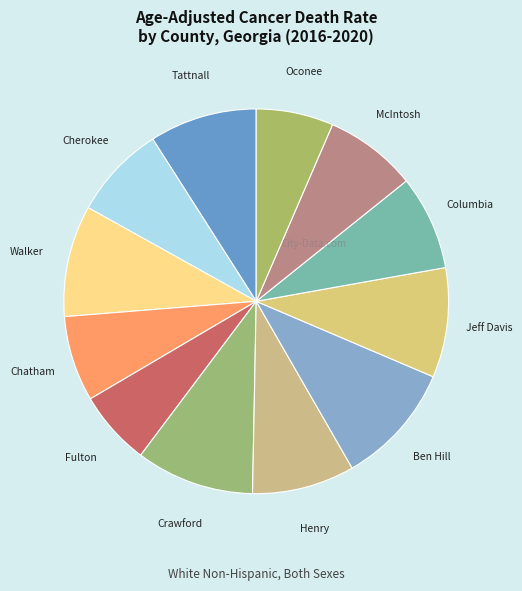

Is the sum of Ben Hill and Crawford greater than half?

No